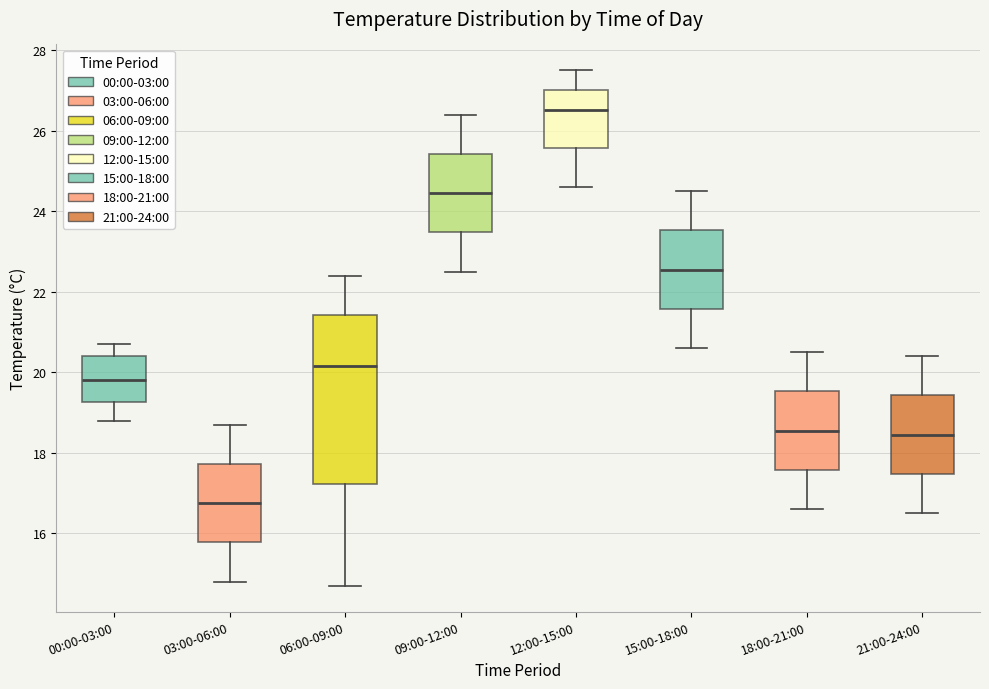

Reading left to right, read every box against the y-axis: the position of its median line, the range the box covers, and the ends of its whiskers. The values are not printed on the chart, so give them approximately, as read against the axis.

00:00-03:00: median 19.8, box 19.2 to 20.4, whiskers 18.8 to 20.8
03:00-06:00: median 16.8, box 15.8 to 17.8, whiskers 14.8 to 18.8
06:00-09:00: median 20.2, box 17.2 to 21.4, whiskers 14.8 to 22.4
09:00-12:00: median 24.4, box 23.4 to 25.4, whiskers 22.6 to 26.4
12:00-15:00: median 26.6, box 25.6 to 27.0, whiskers 24.6 to 27.6
15:00-18:00: median 22.6, box 21.6 to 23.6, whiskers 20.6 to 24.6
18:00-21:00: median 18.6, box 17.6 to 19.6, whiskers 16.6 to 20.6
21:00-24:00: median 18.4, box 17.4 to 19.4, whiskers 16.6 to 20.4